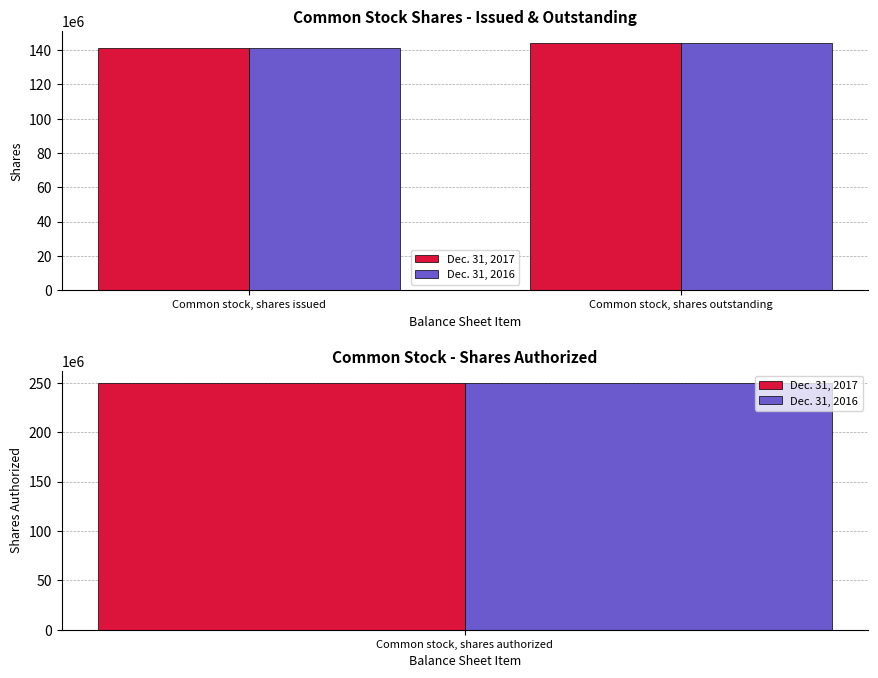

What is the highest value of the Dec. 31, 2016 series?

143958036